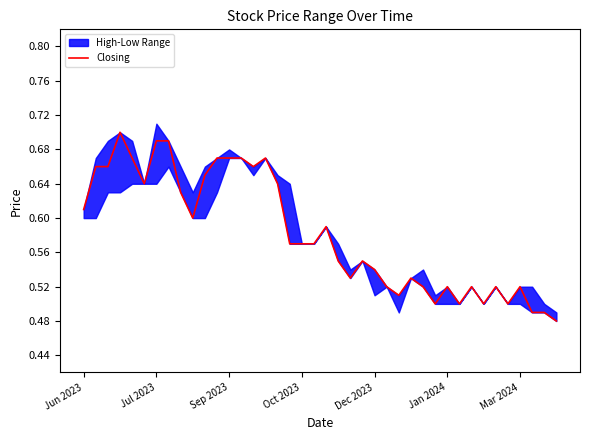

True or false: the data has more than 1 interior local peaks.

True